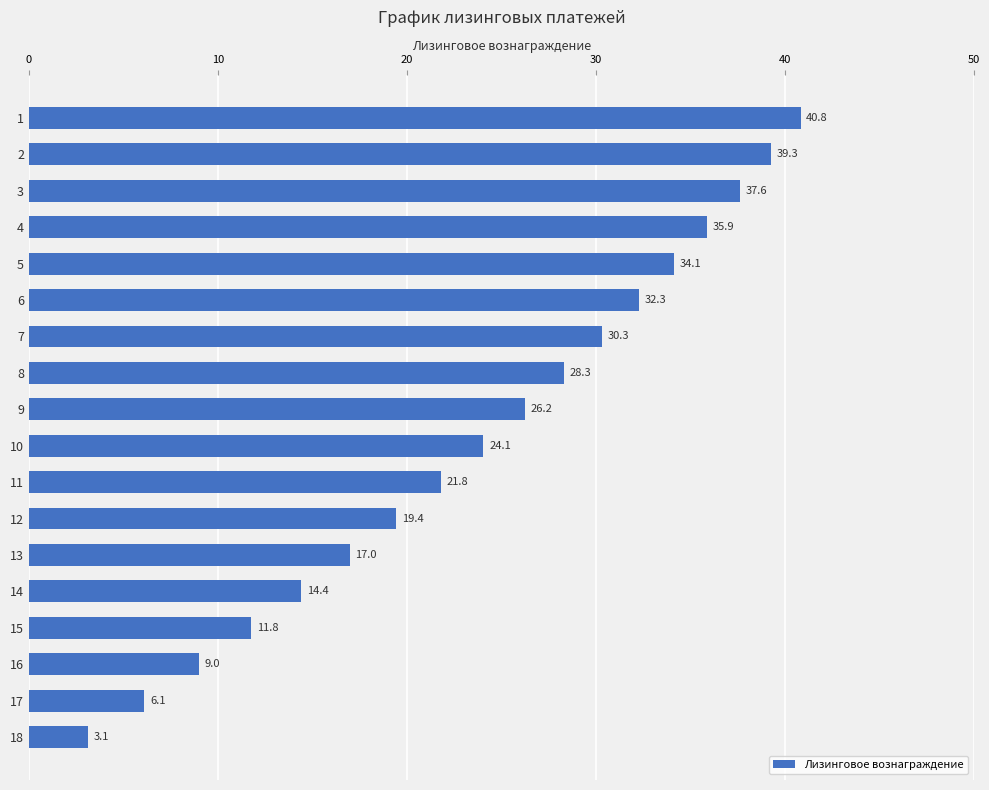

Between 17 and 18, which is larger?

17